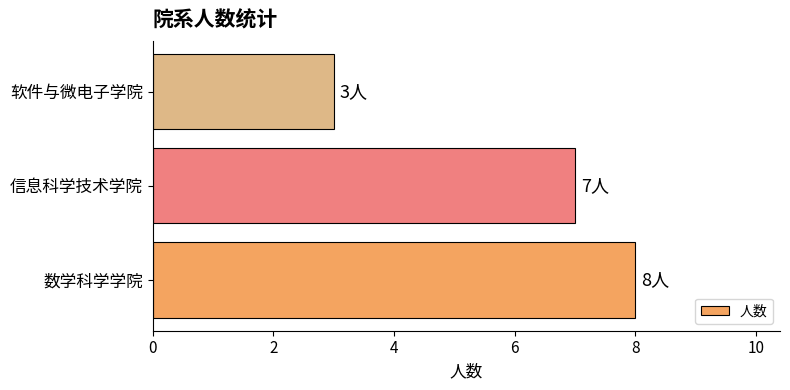

The chart shows a value of 11 at 信息科学技术学院. True or false?

False